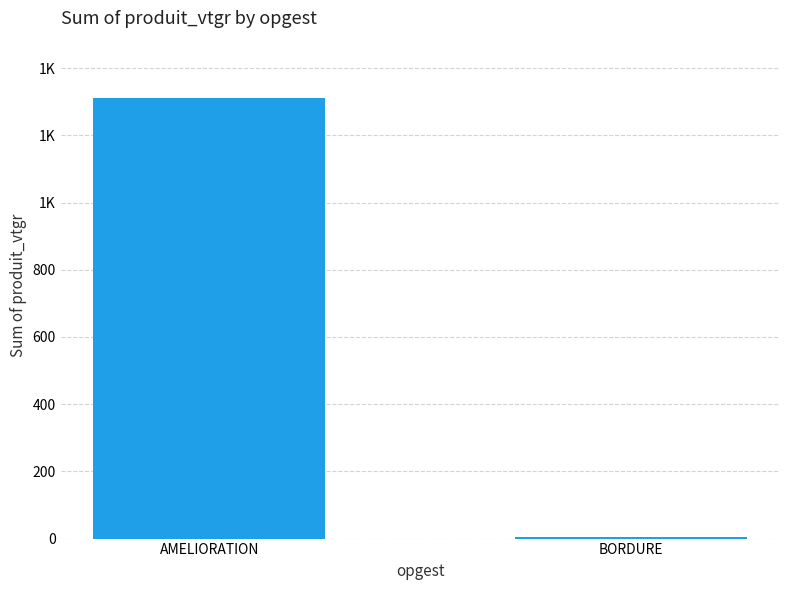

What is the sum of the values at AMELIORATION and BORDURE?

1316.3